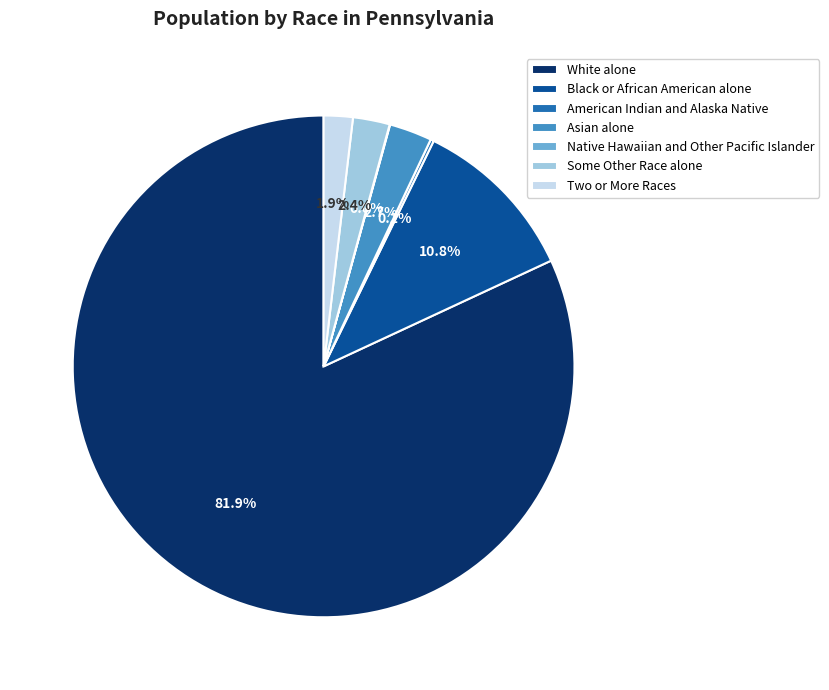

What percentage is the Black or African American alone slice, to the nearest percent?

11%